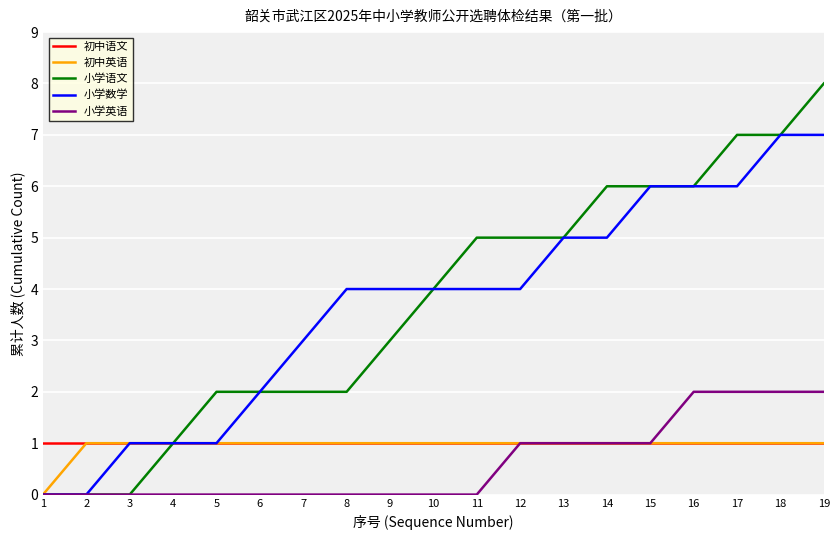

Which series changed the most between 6 and 14?

小学语文